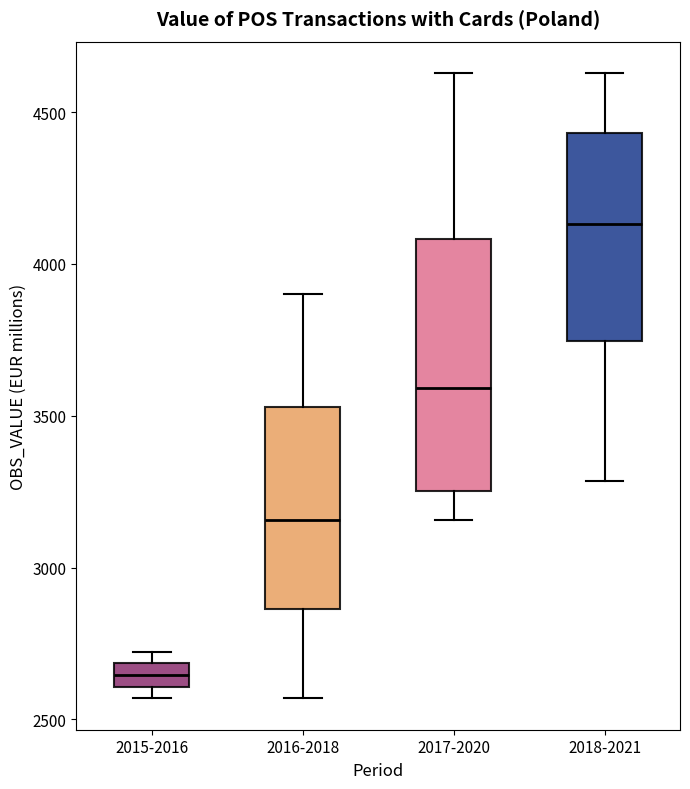

Comparing the boxes themselves (not the whiskers), which one is the tallest?

2017-2020